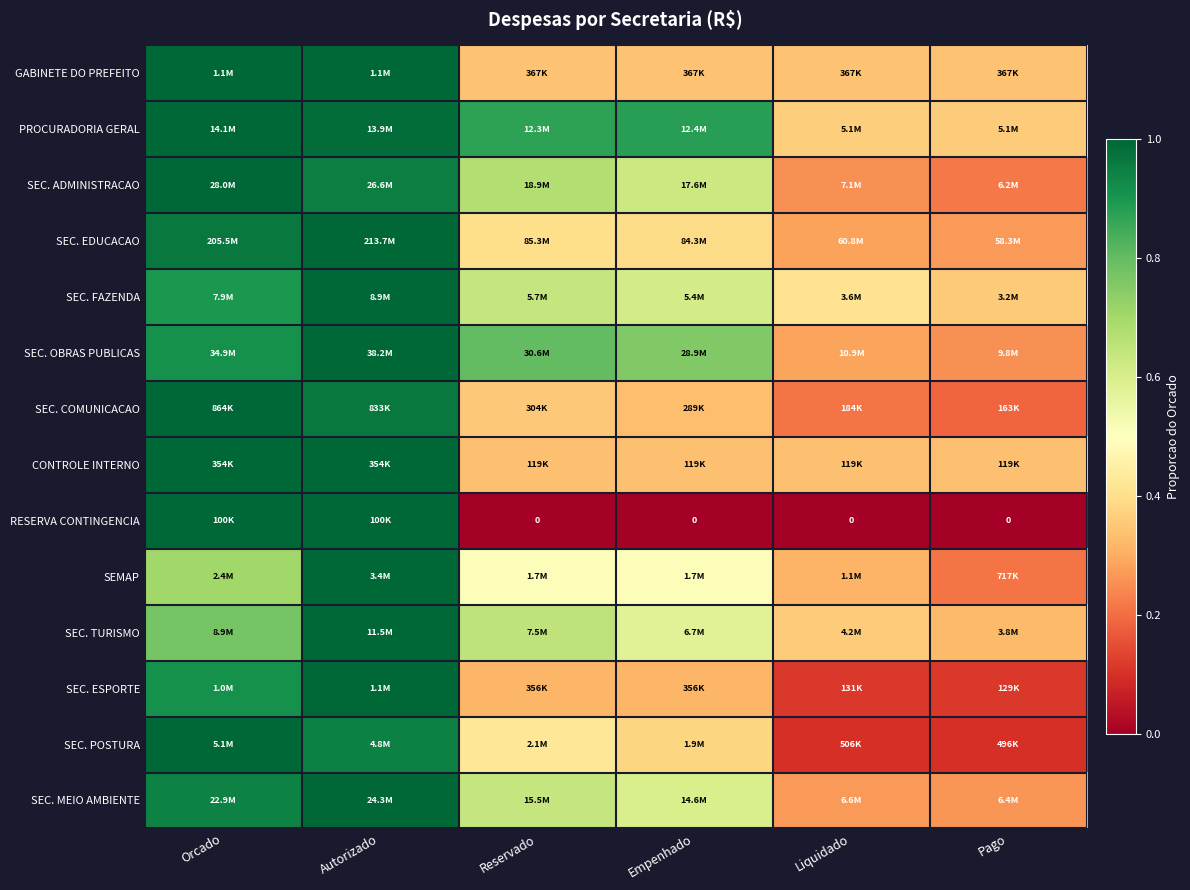

At which label is SEC. ESPORTE closest to 0?

Pago